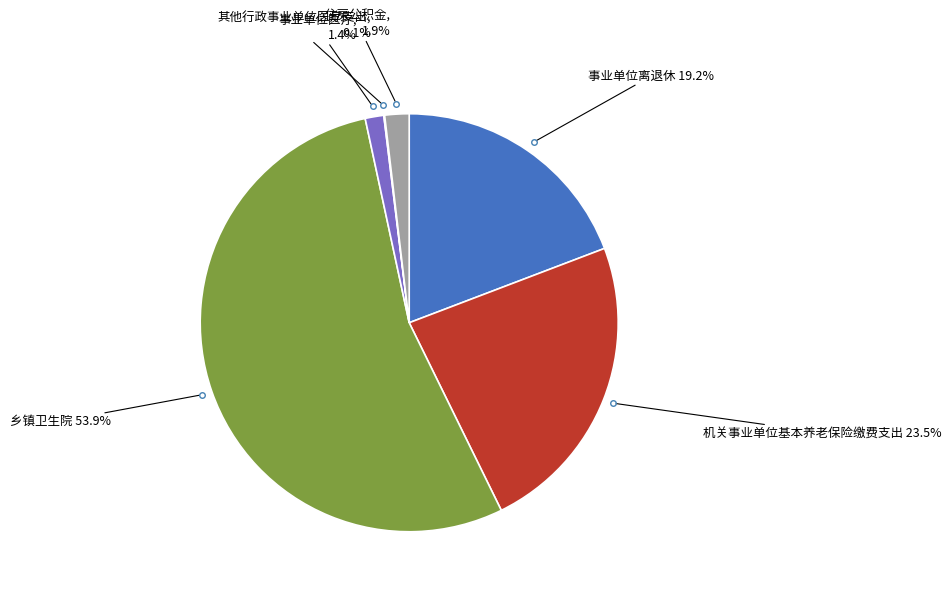

Which category has the smallest portion of the pie?

其他行政事业单位医疗支出